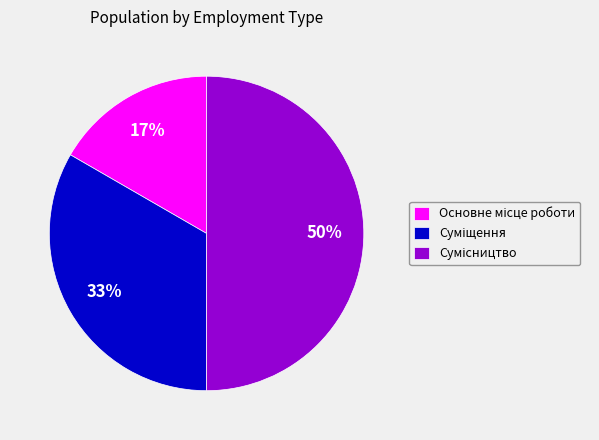

To the nearest percent, what is the difference between the largest and smallest slice percentages?

33%